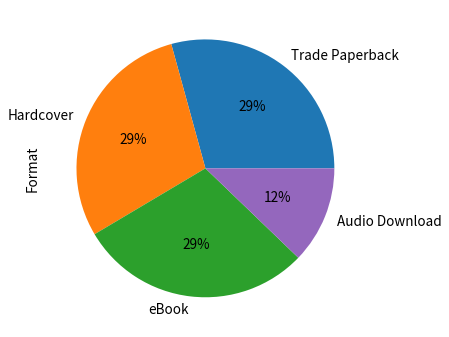

How many segments does this pie chart have?

4